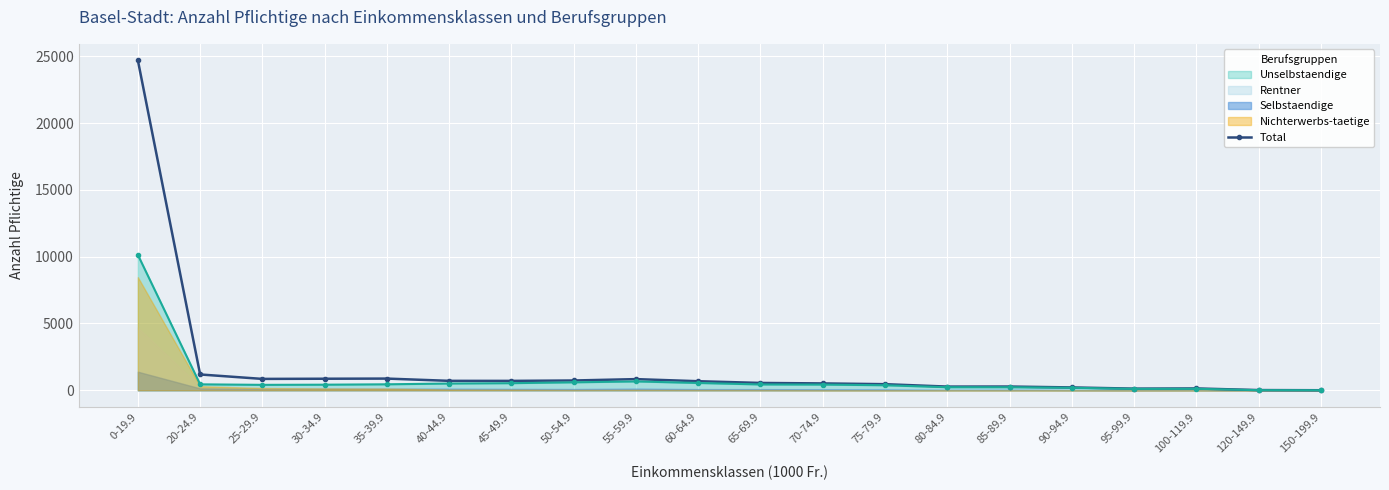

What is the highest value of the Unselbstaendige series?

10137